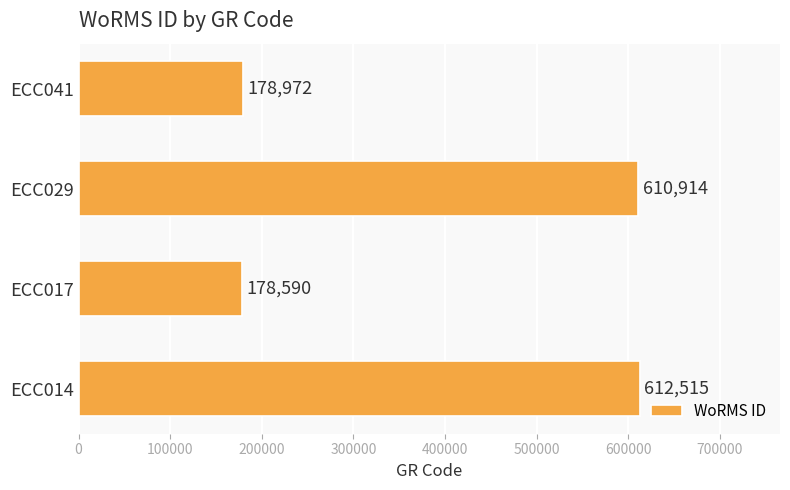

List the labels in order of value, smallest first.

ECC017, ECC041, ECC029, ECC014